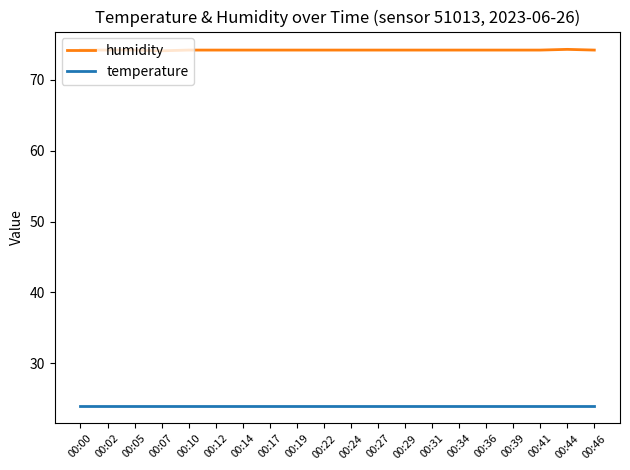

True or false: humidity and temperature intersect in this chart.

False